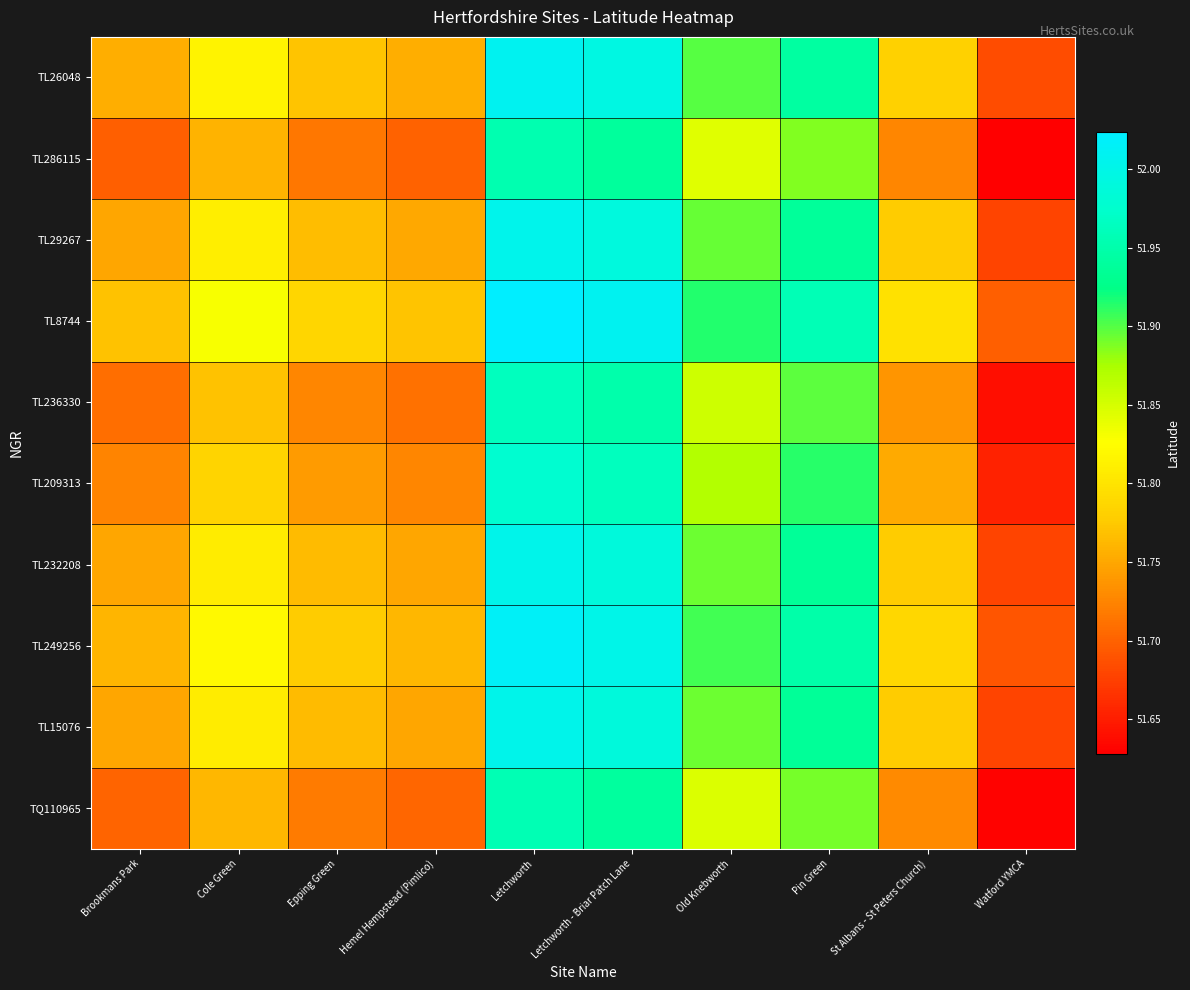

What is the total value across all series at Letchworth?

519.9